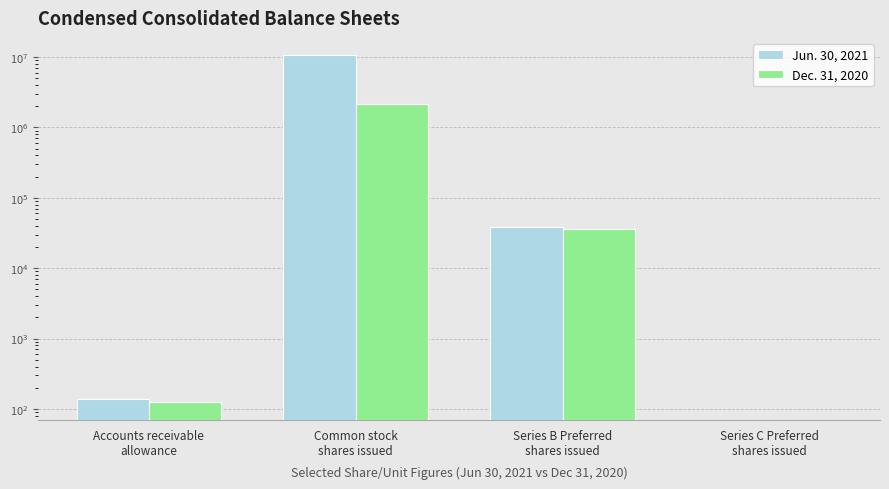

At which label is Jun. 30, 2021 closest to 5295858?

Series B Preferred
shares issued